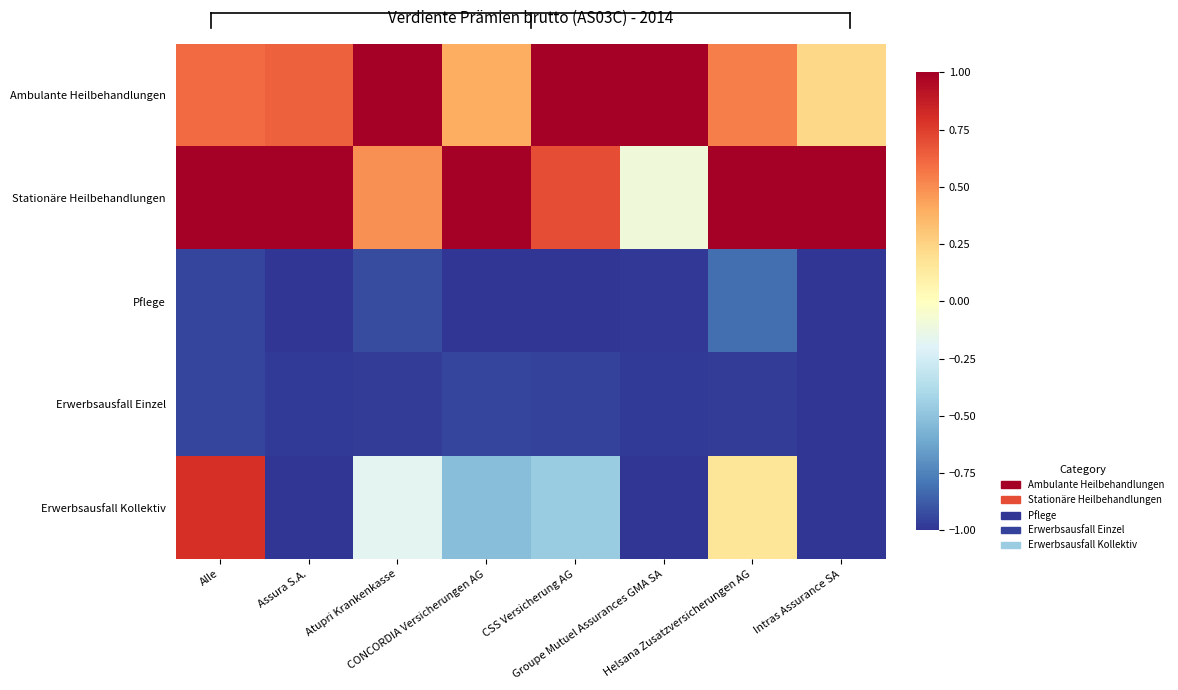

Which series has the largest total across all categories?

Stationäre Heilbehandlungen